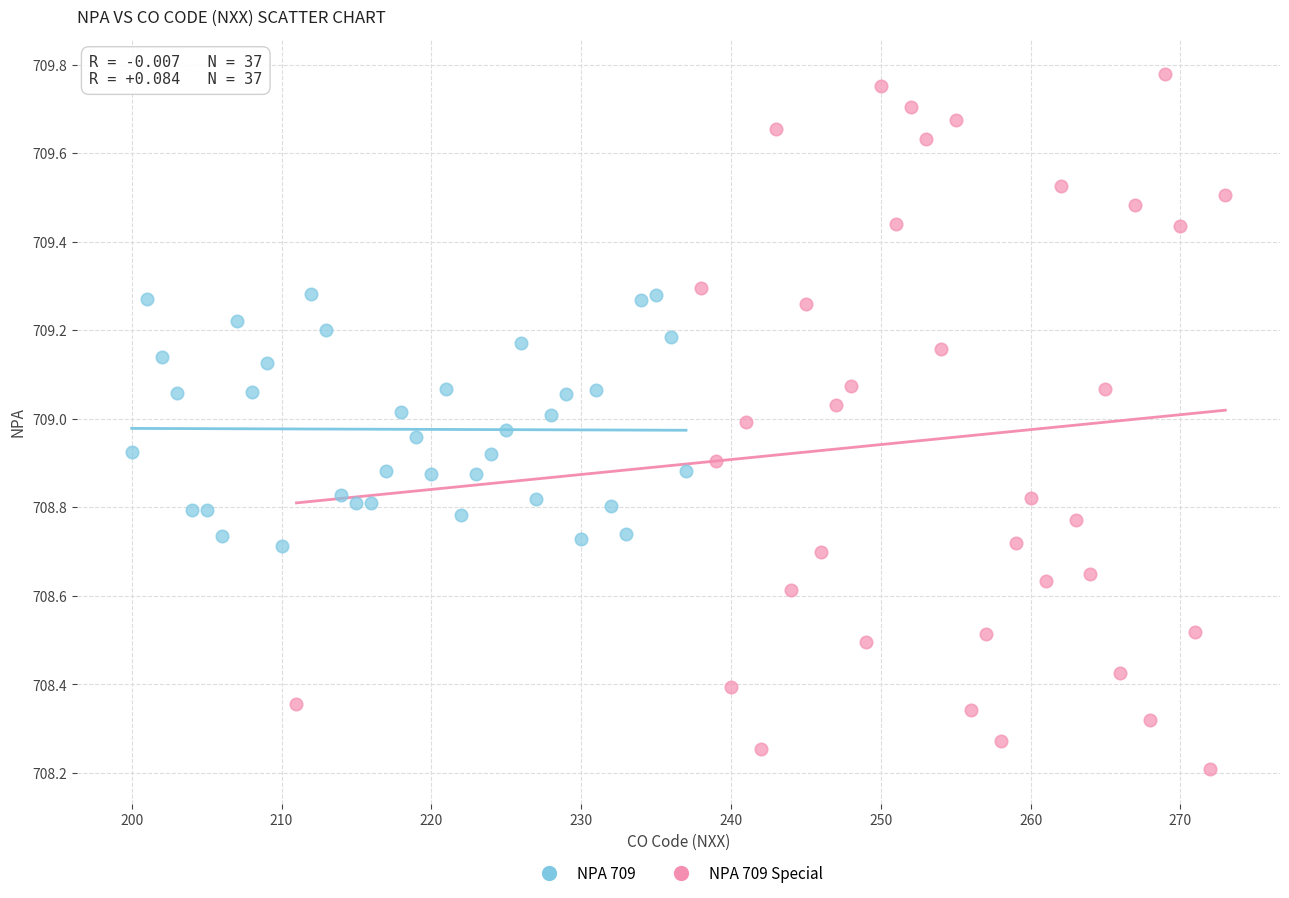

Which series contains the highest Y value?

NPA 709 Special